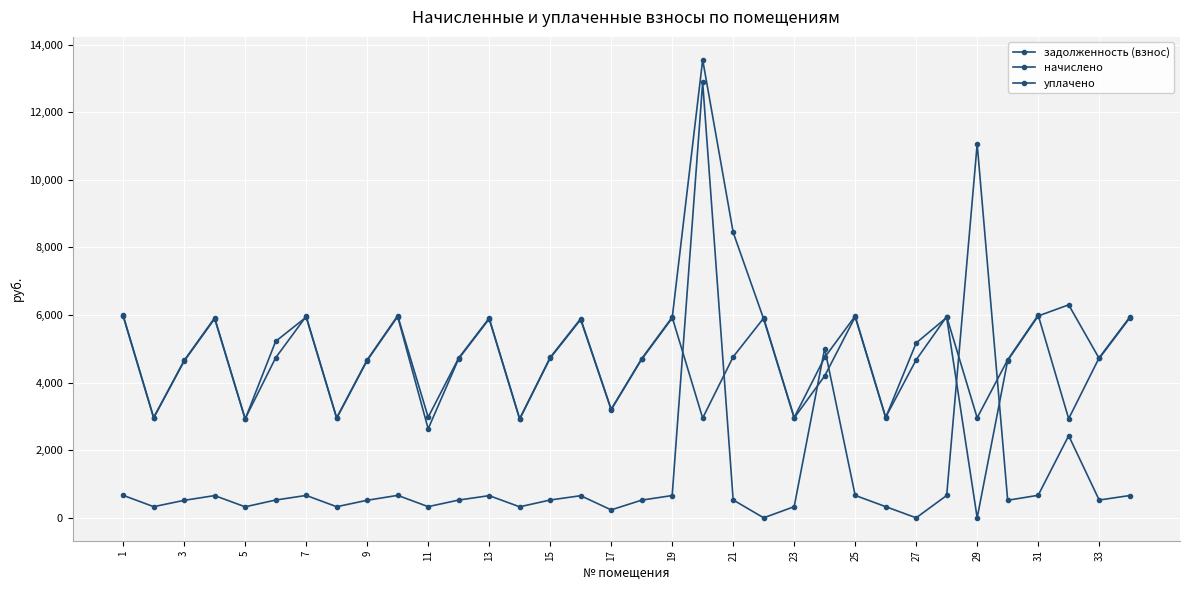

What is the difference between the maximum and minimum values in the уплачено series?

13548.0